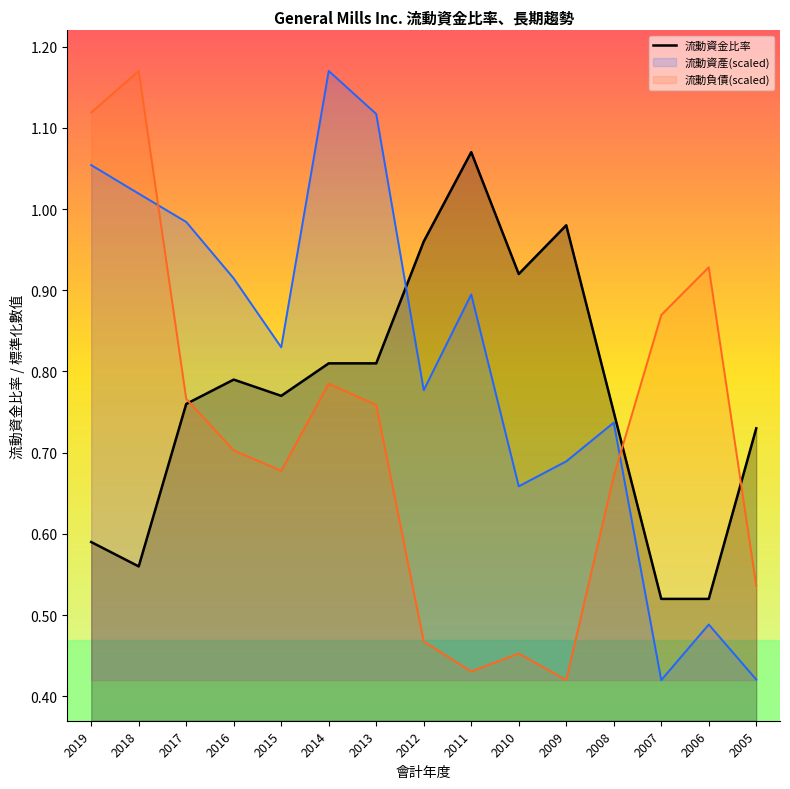

The value at 2006 is 0.1. True or false?

False